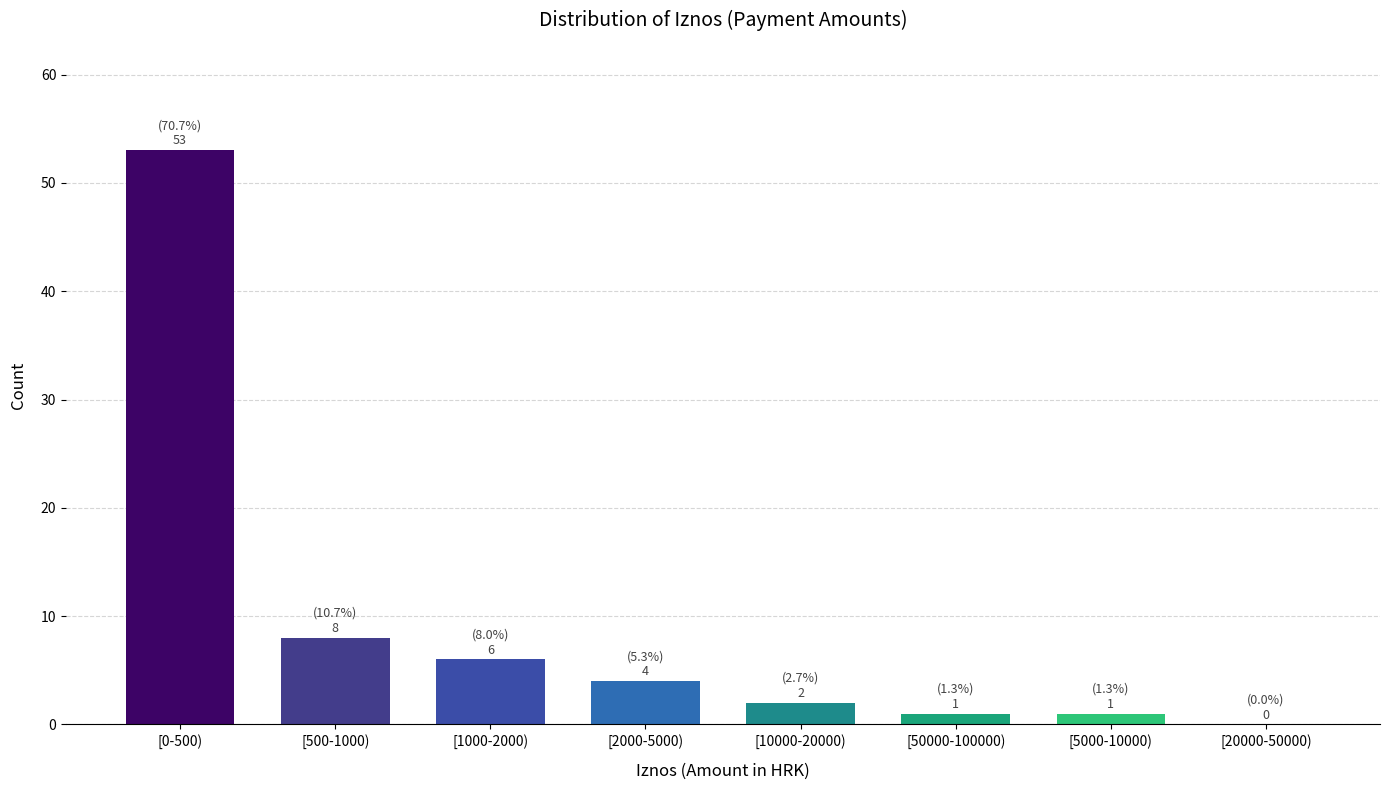

Reading left to right, what are all the values shown in this chart?

[0-500)=53	[500-1000)=8	[1000-2000)=6	[2000-5000)=4	[10000-20000)=2	[50000-100000)=1	[5000-10000)=1	[20000-50000)=0